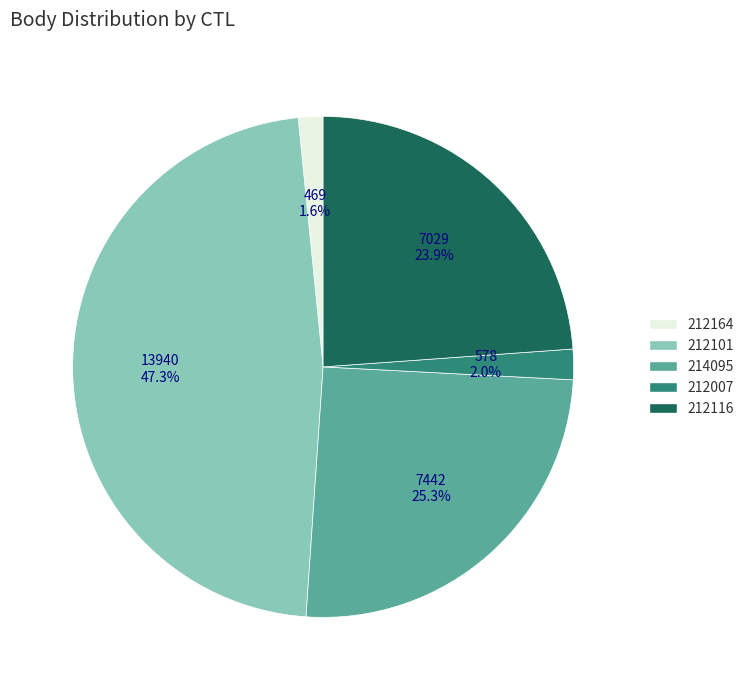

Does any single category account for the majority?

No